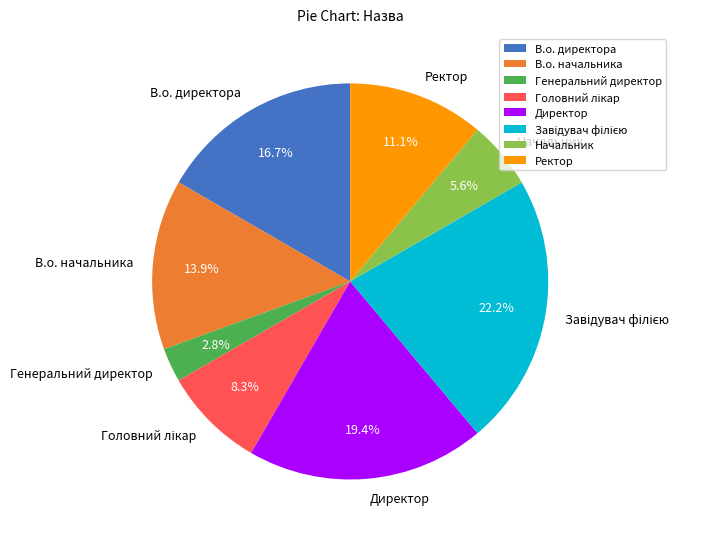

Count the number of slices in the pie.

8